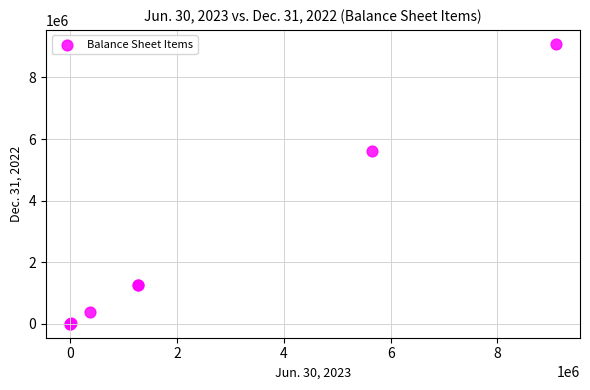

What Y value in the scatter plot is closest to 4545454?

5601289.0